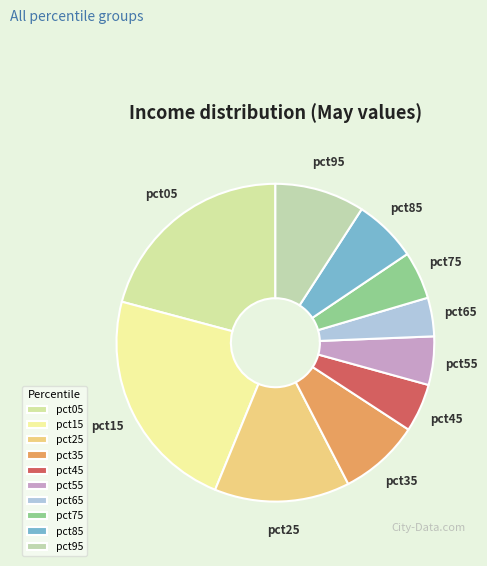

Which has a higher value, pct05 or pct95?

pct05